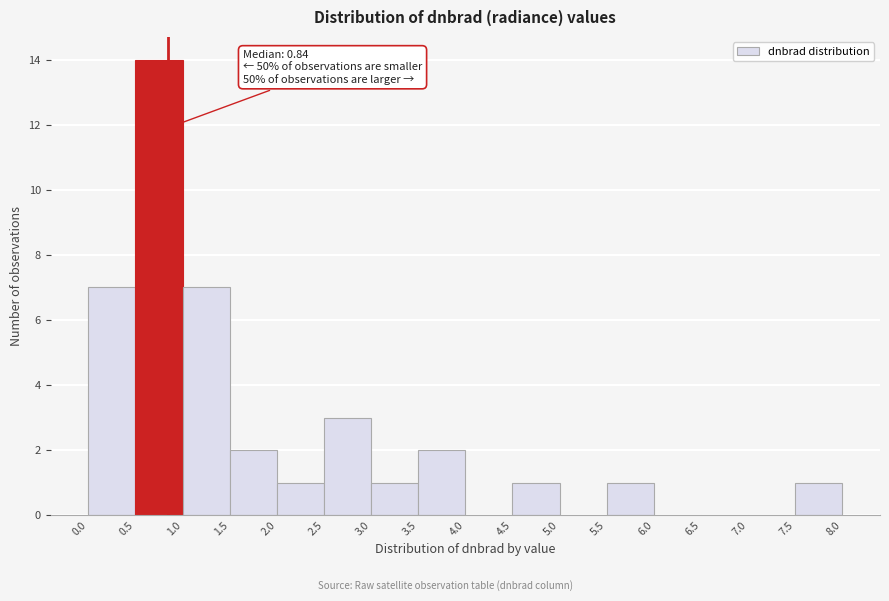

Over which range of the x-axis is the bar tallest?

0.5 to 1.0